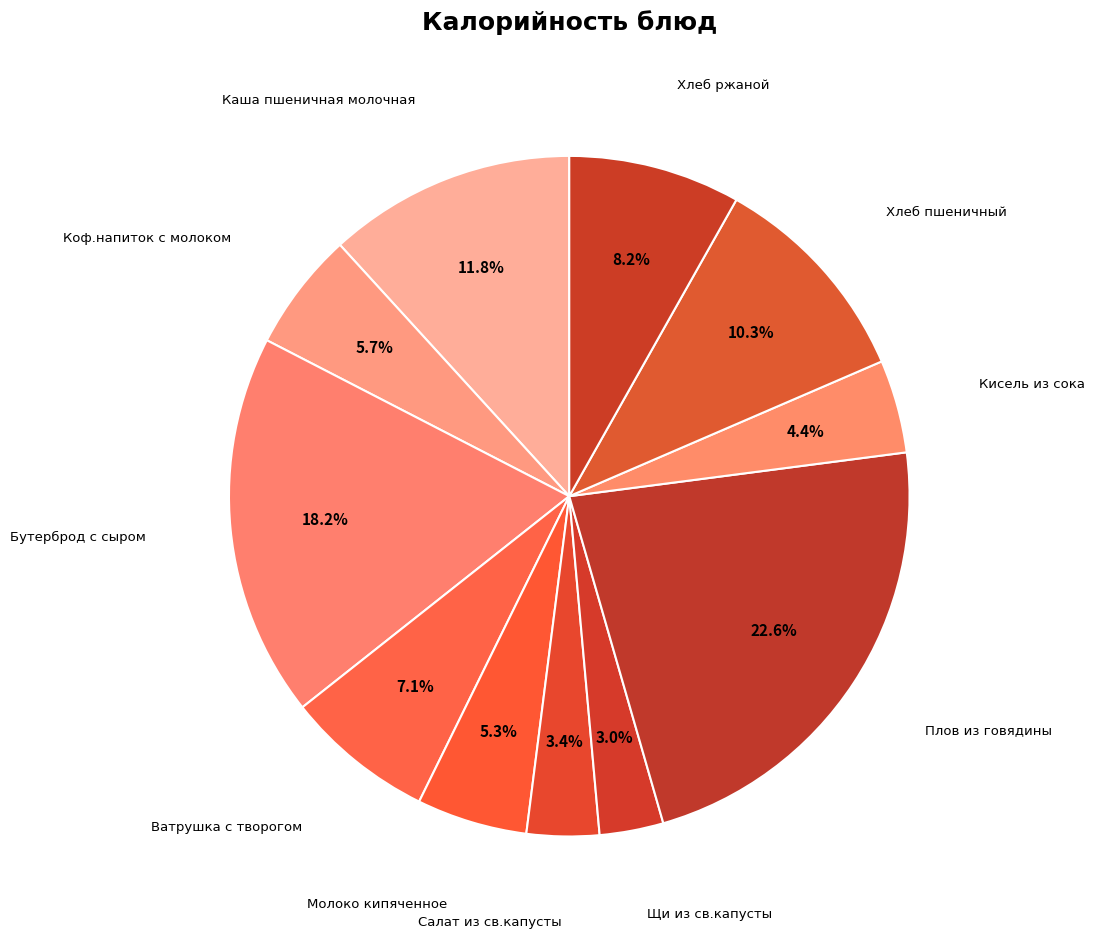

How many segments does this pie chart have?

11